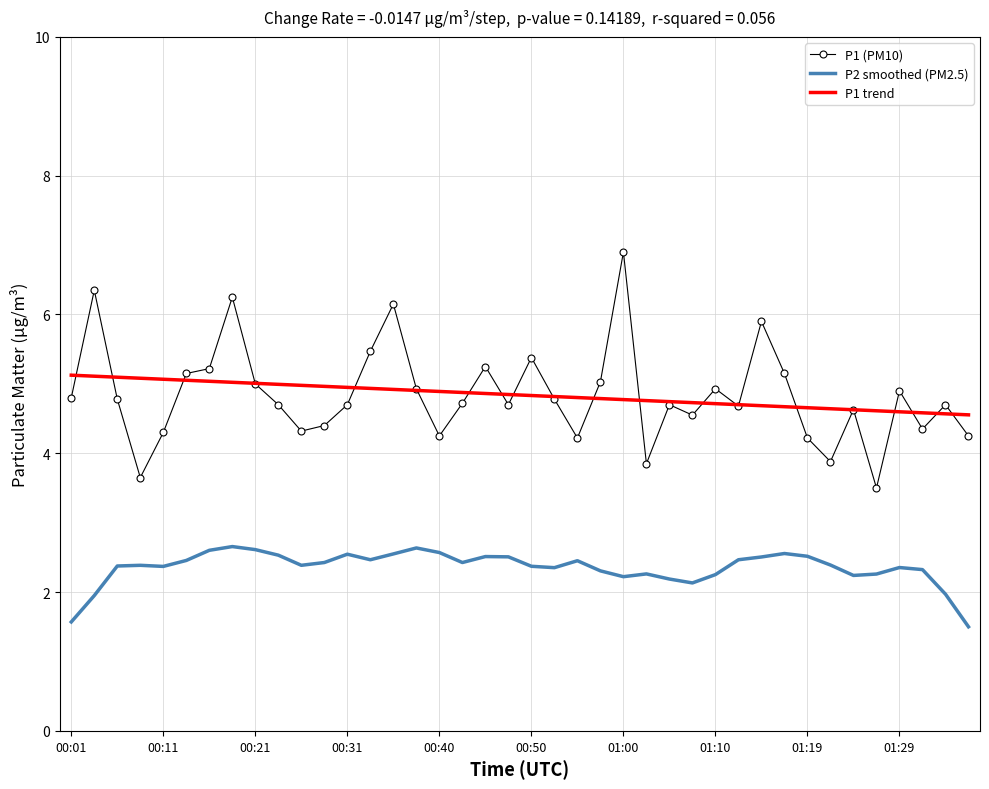

Which series has the widest spread of values?

P1 (PM10)